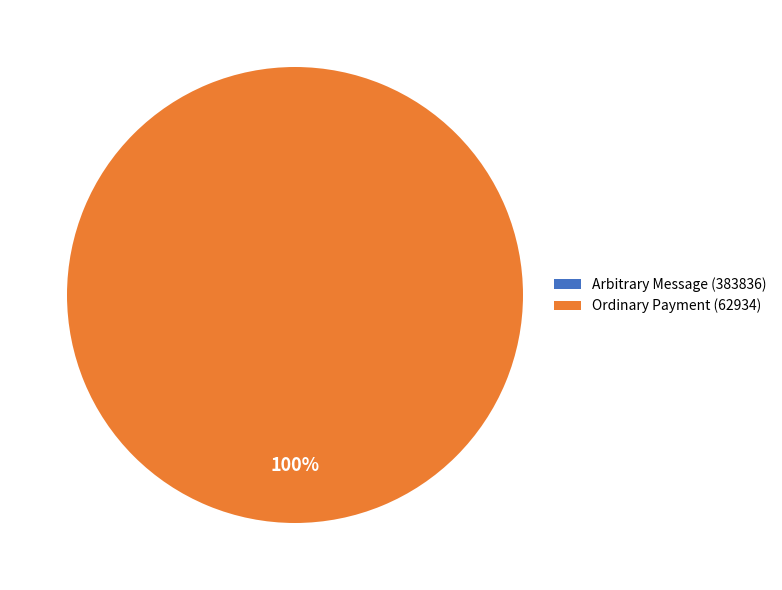

To the nearest percent, what percentage of the pie is Ordinary Payment (62934)?

100%